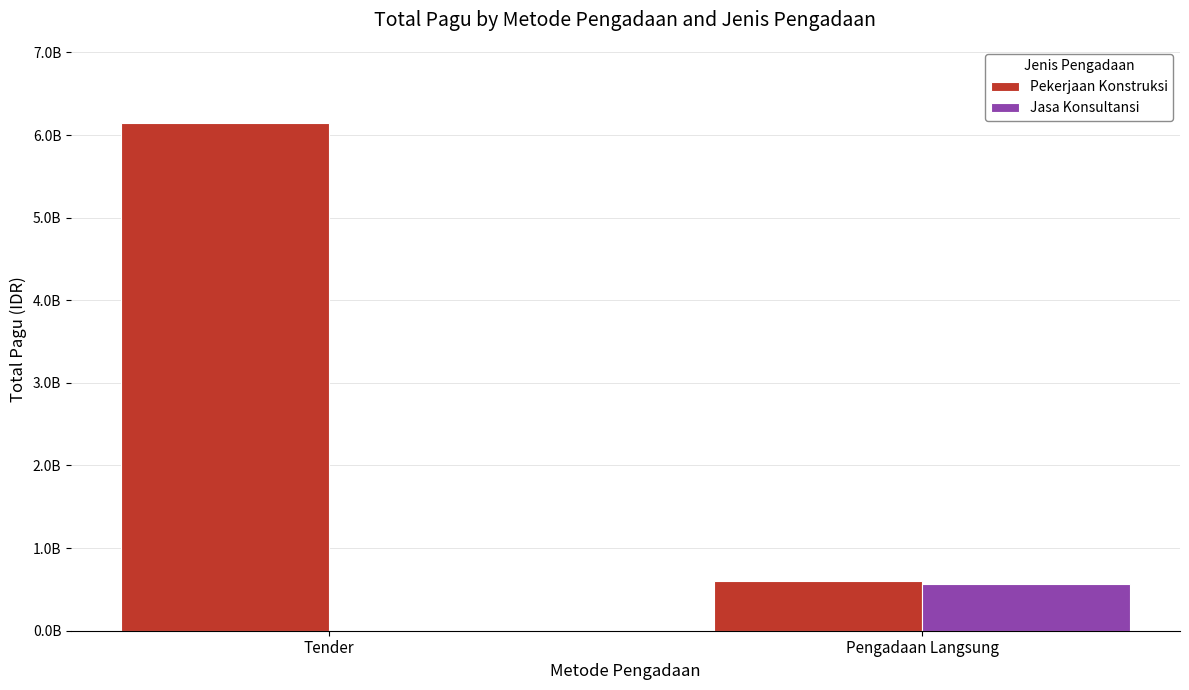

True or false: Pekerjaan Konstruksi has a value of 1824903581 at Tender.

False